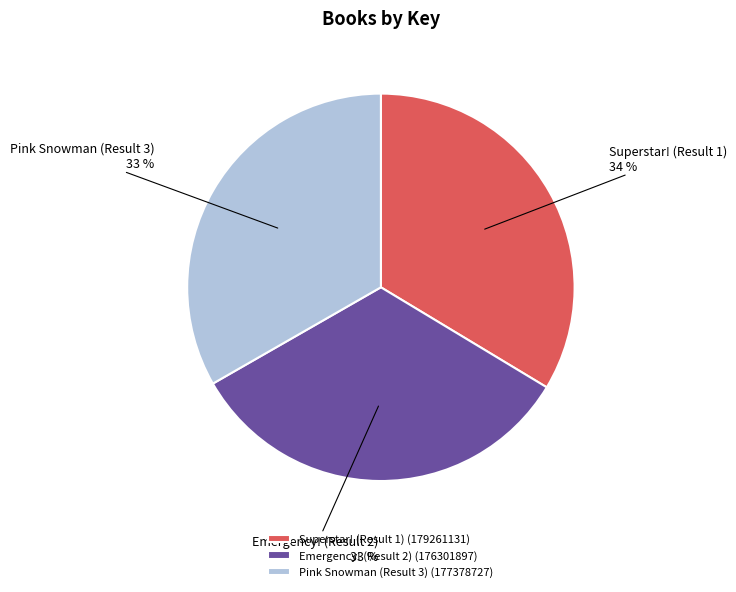

What is the ratio of the value at Emergency! (Result 2) to the value at Superstar! (Result 1)?

1.0